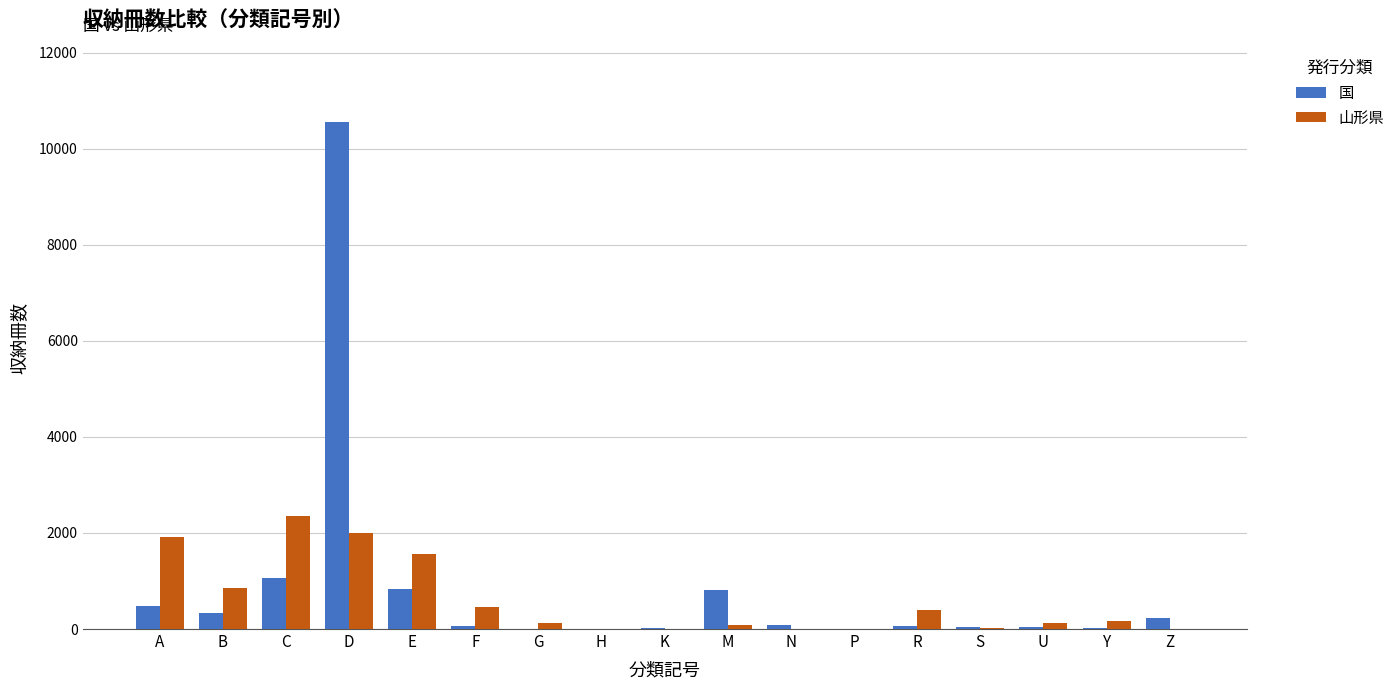

The 国 series shows 10550 at D. True or false?

True